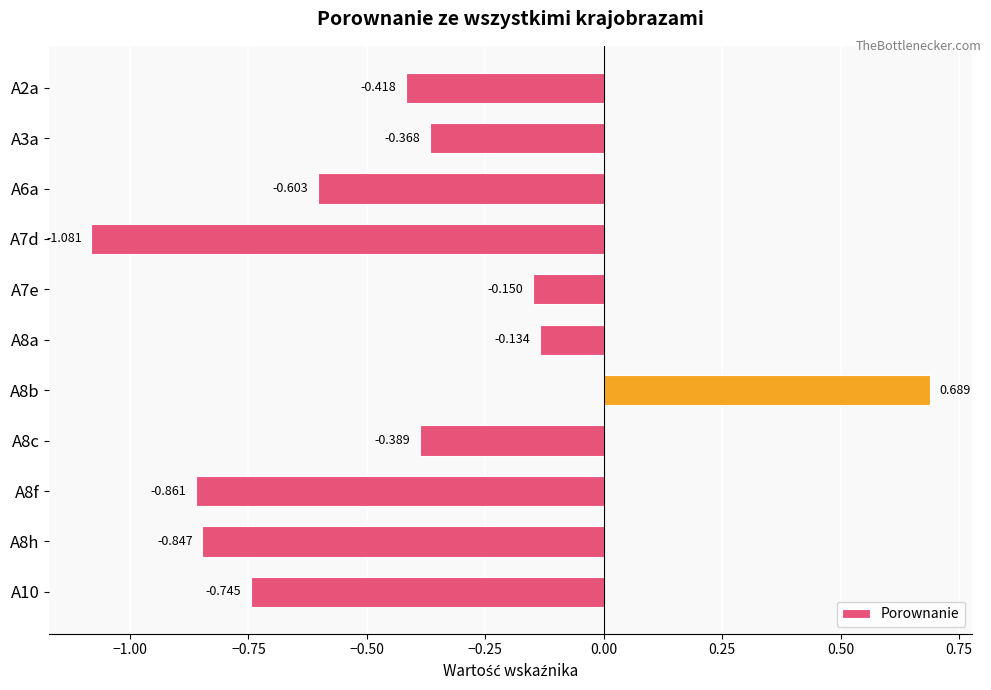

How many distinct data groups are displayed?

1